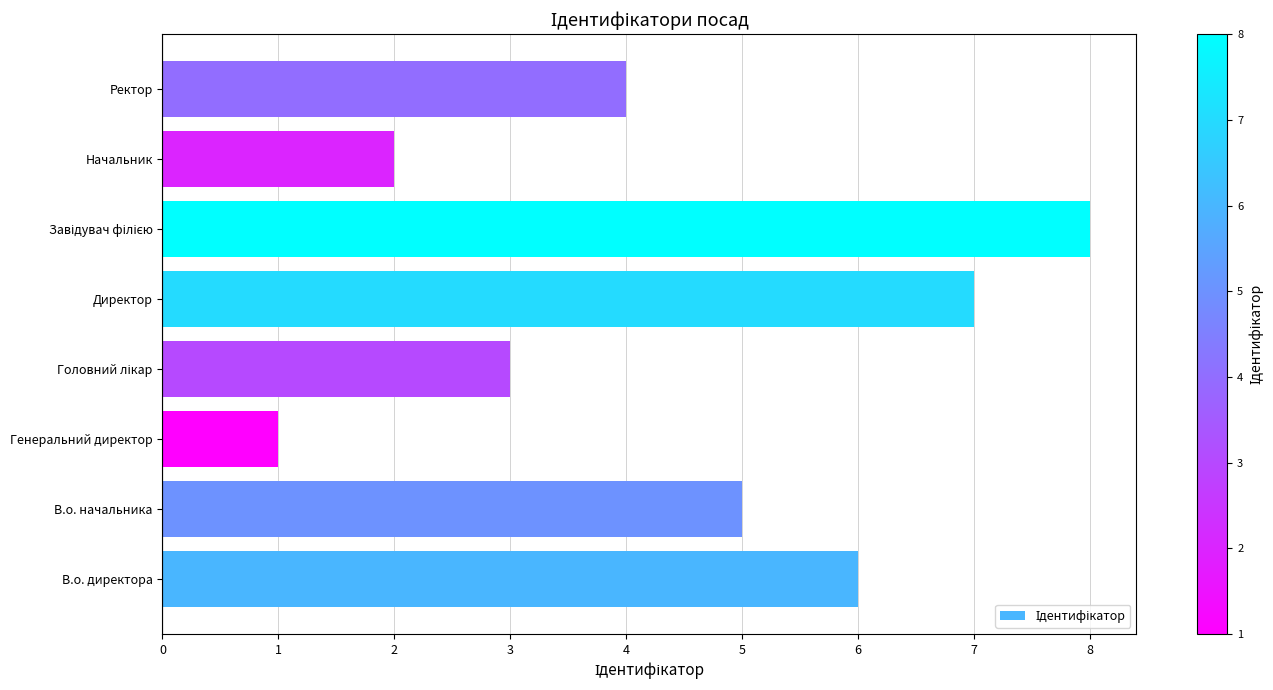

What is the sum of all values?

36